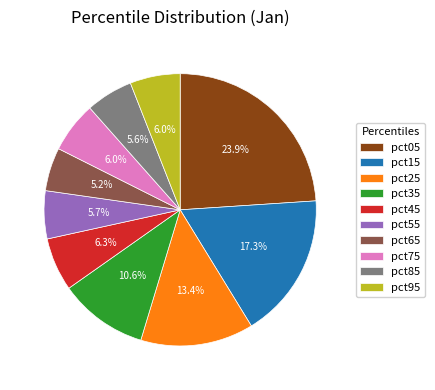

Is pct15 the majority of the pie?

No